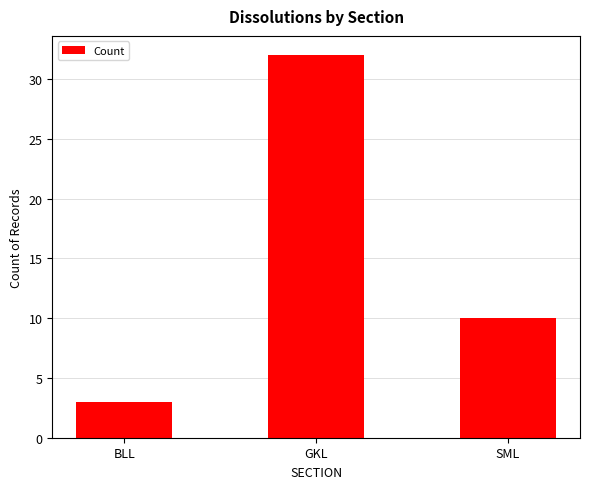

What is the sum of the values at BLL and SML?

13